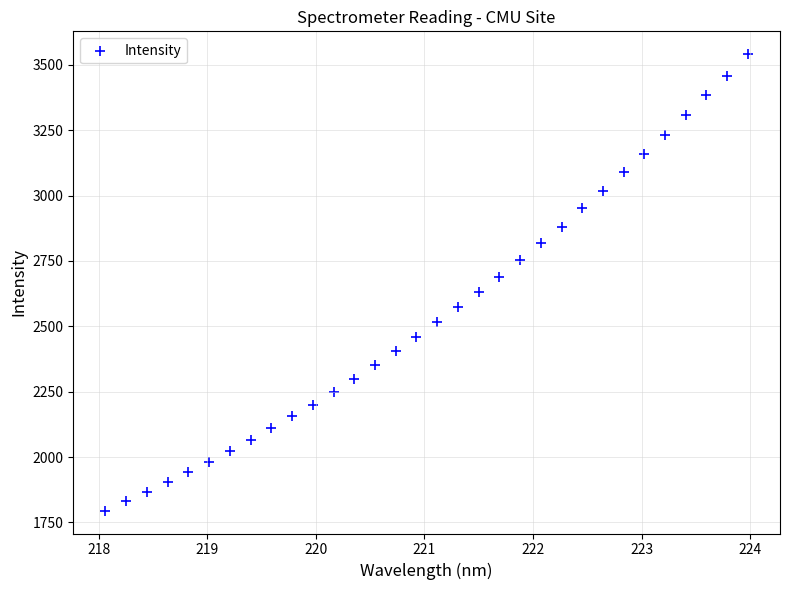

What is the range of Y values (max minus min)?

1745.6